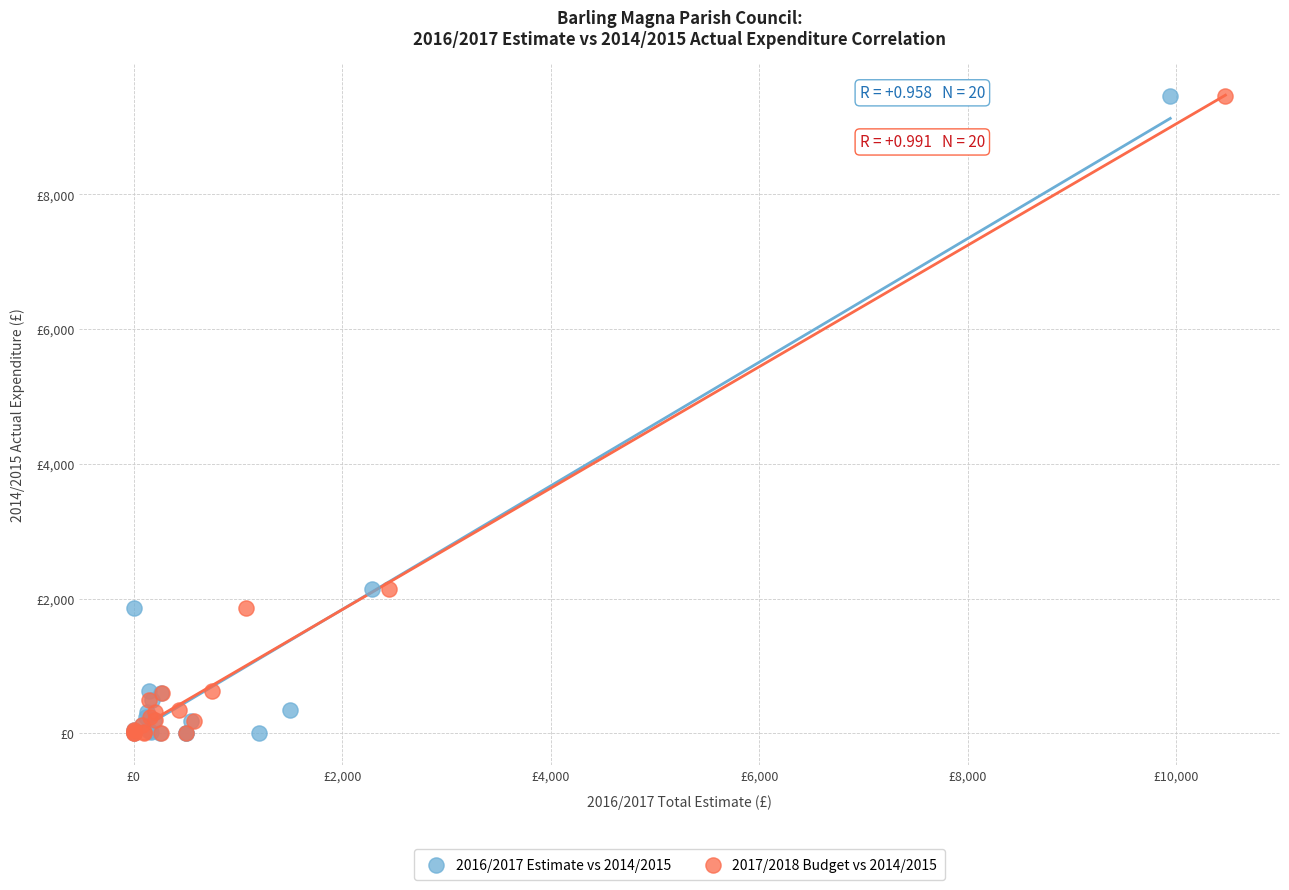

What are all the series names shown in the legend?

2016/2017 Estimate vs 2014/2015, 2017/2018 Budget vs 2014/2015